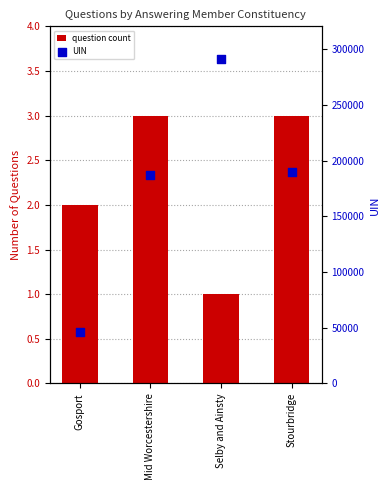

What are all the series names shown in the legend?

question count, UIN